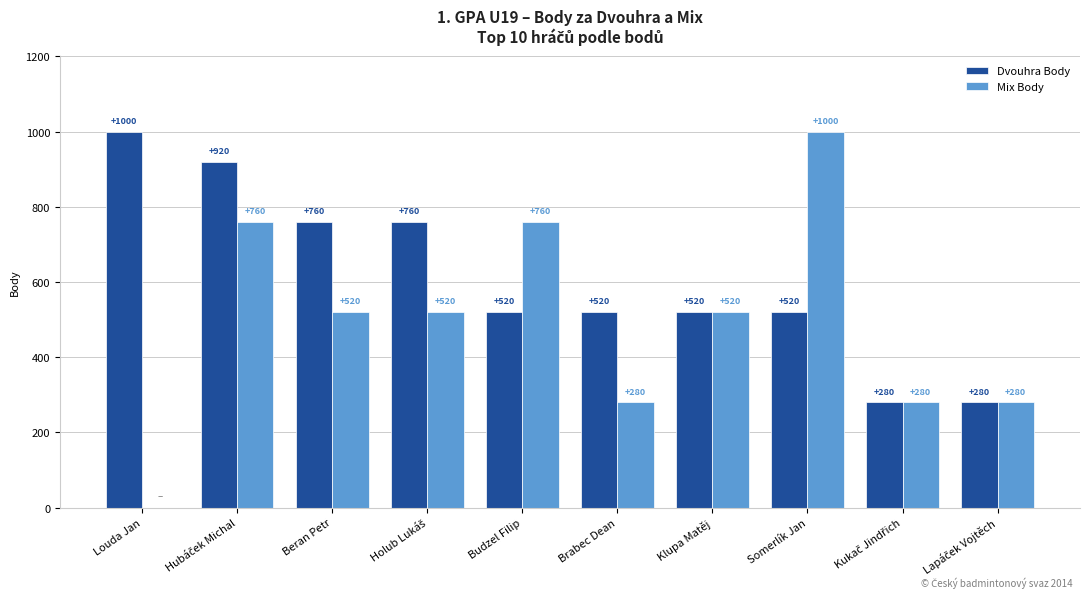

What is the sum of the Mix Body values at Beran Petr and Klupa Matěj?

1040